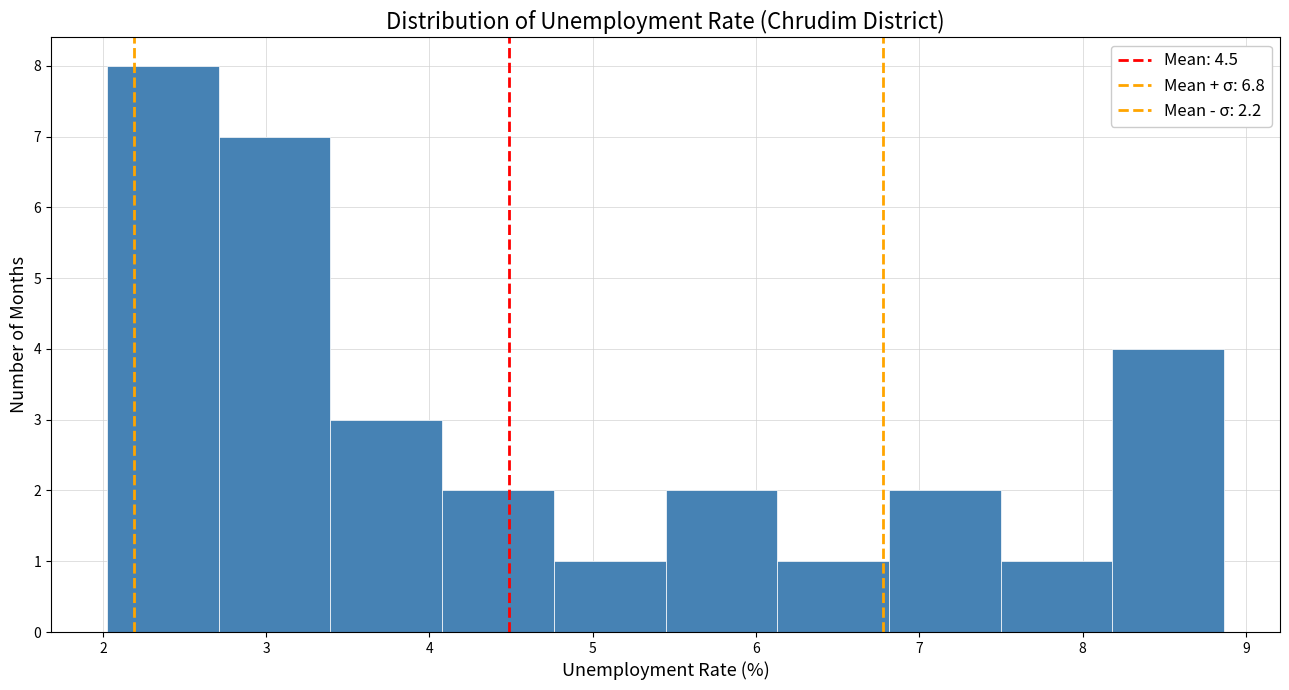

Reading left to right, transcribe this chart: for each bar, give the range it covers on the x-axis and its height. Neither the bar edges nor the heights are printed on the chart, so give them approximately, as read against the axes.

2.0 to 2.7: 8
2.7 to 3.4: 7
3.4 to 4.1: 3
4.1 to 4.8: 2
4.8 to 5.4: 1
5.4 to 6.1: 2
6.1 to 6.8: 1
6.8 to 7.5: 2
7.5 to 8.2: 1
8.2 to 8.9: 4